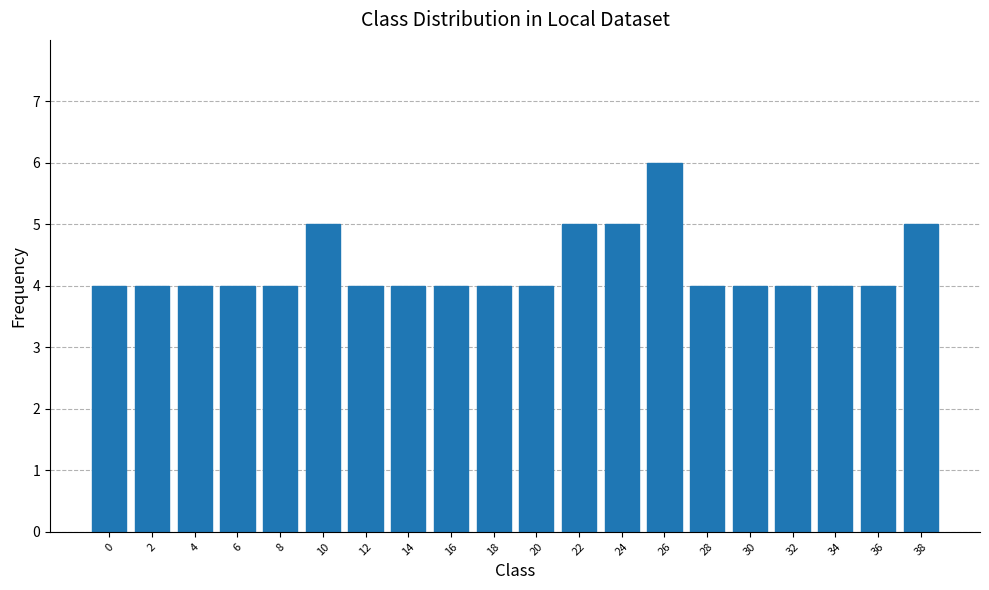

True or false: the data shows 4 at 2.

True